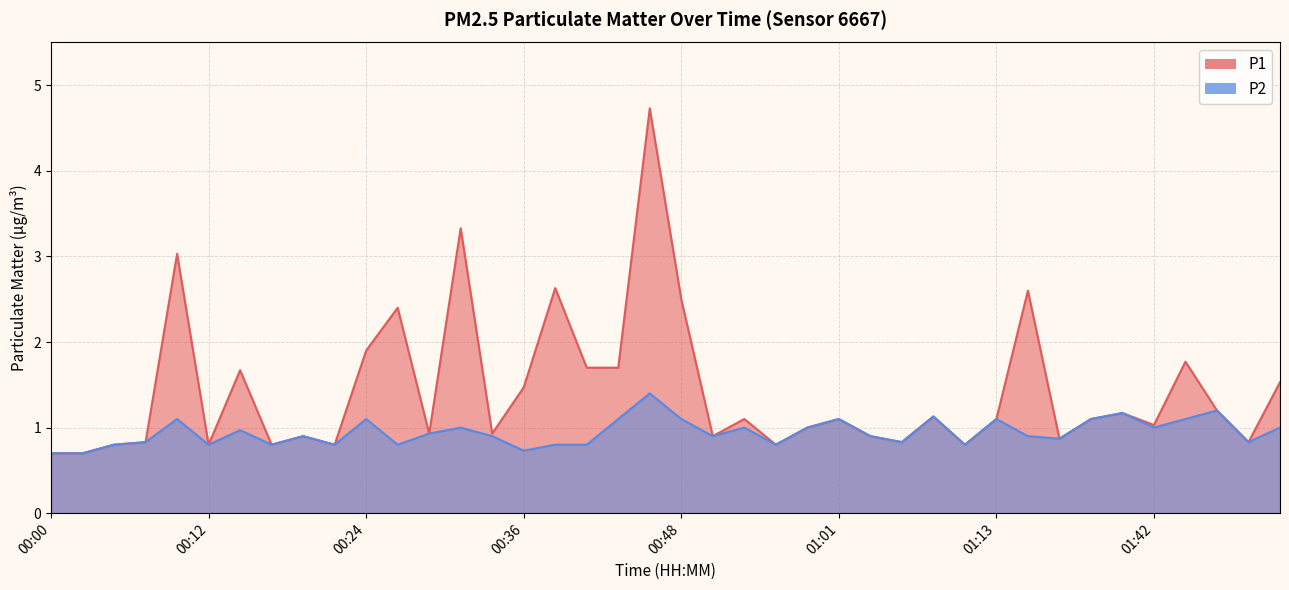

True or false: P2 and P1 cross at least once.

False